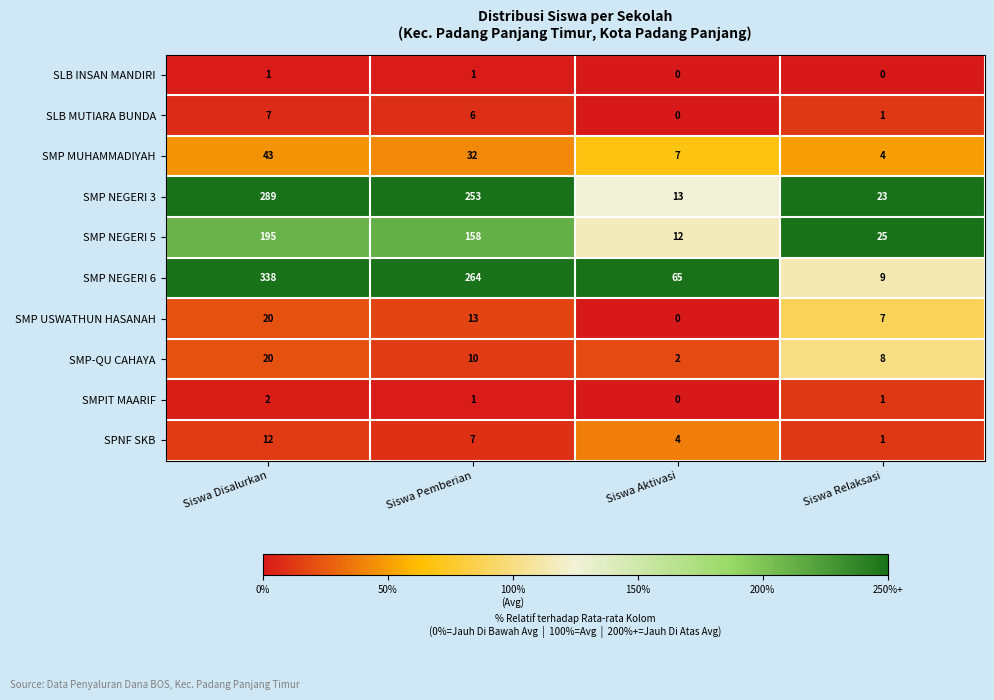

What is the sum of the SMP NEGERI 5 values at Siswa Aktivasi and Siswa Disalurkan?

207